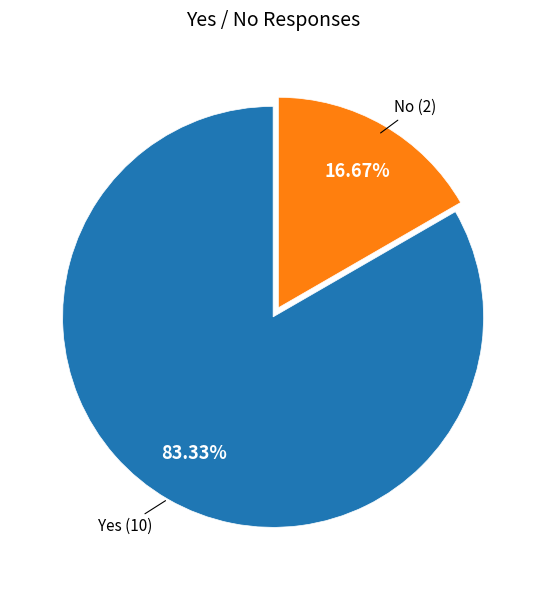

Does any single category account for the majority?

Yes